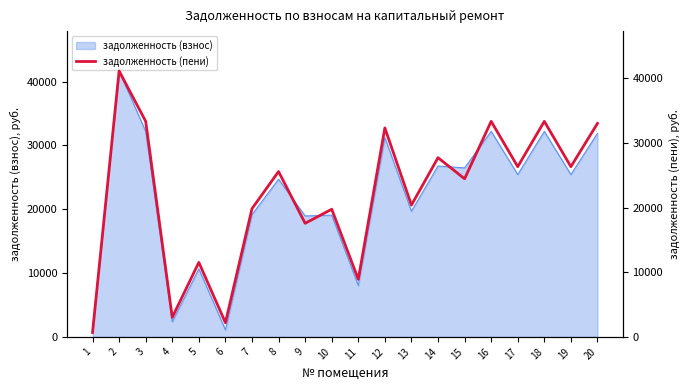

True or false: the data shows 32999.8 at 20.

True